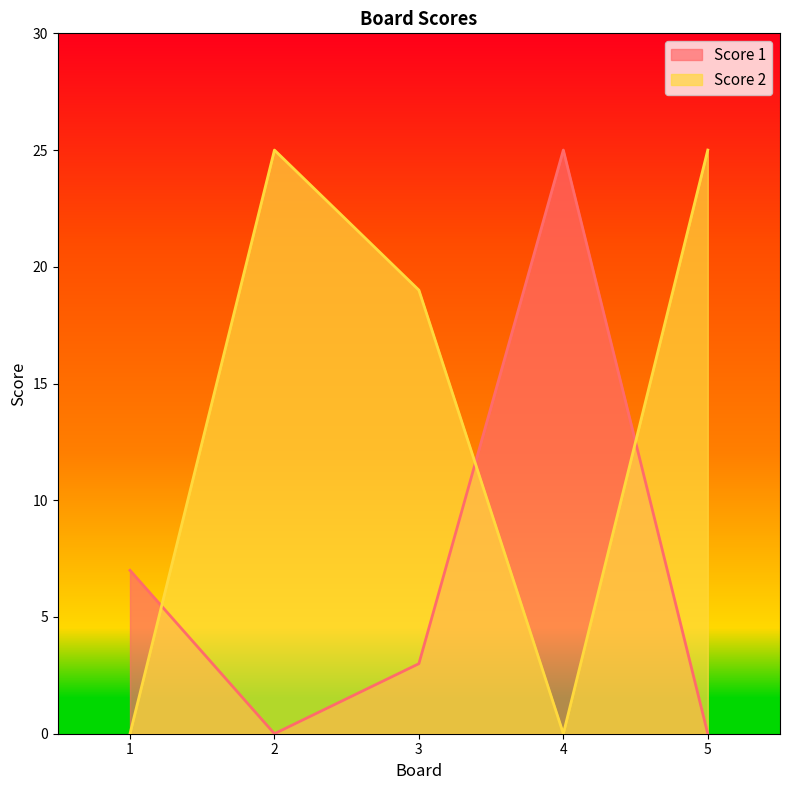

Reading left to right, what are all the values shown in this chart?

Score 1: 7	0	3	25	0
Score 2: 0	25	19	0	25